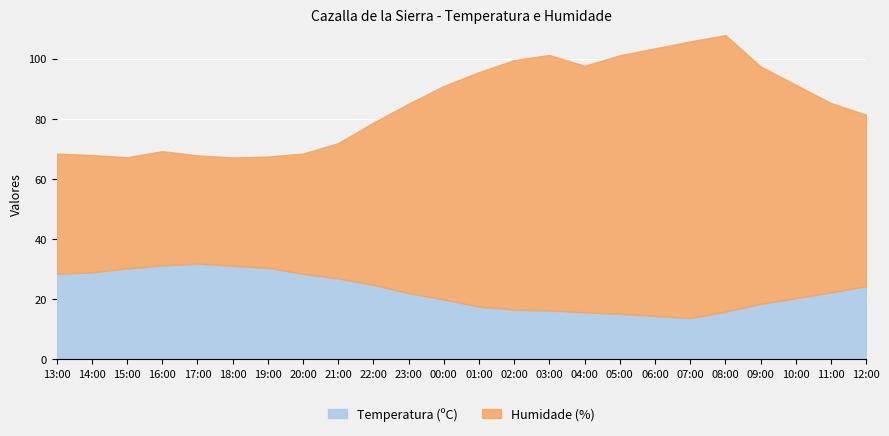

In Humidade (%), how many points are lower than both neighbors (excluding endpoints)?

3